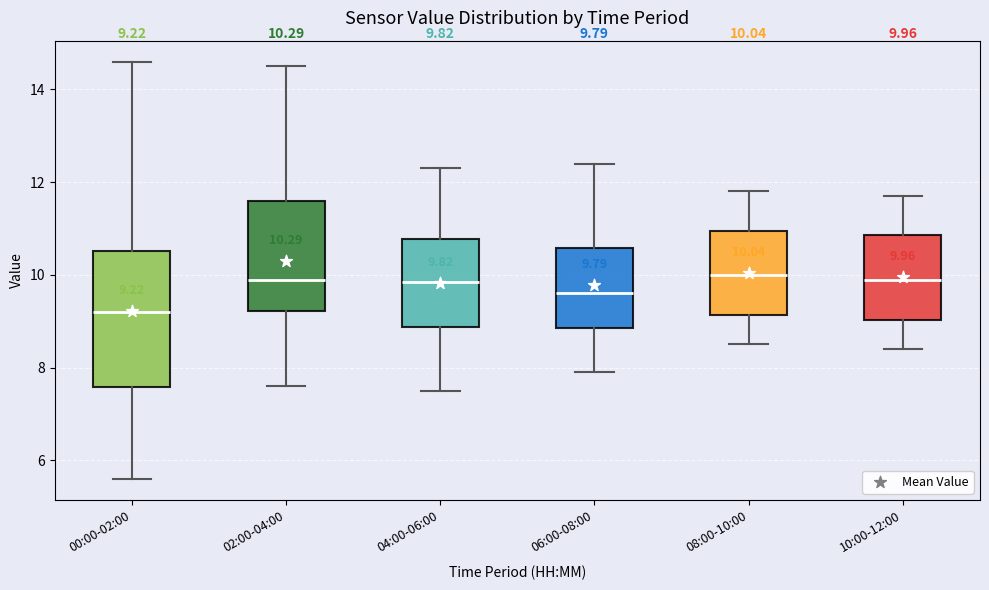

Which box is the tallest, from its lower edge to its upper edge?

00:00-02:00